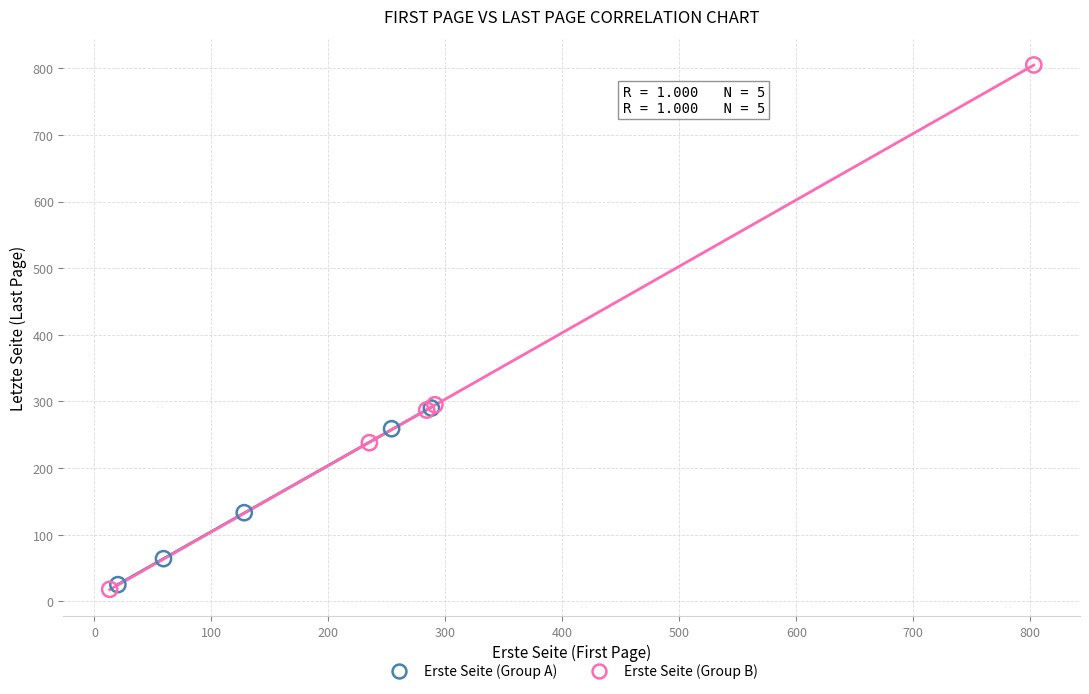

Which series reaches the maximum Y coordinate?

Erste Seite (Group B)